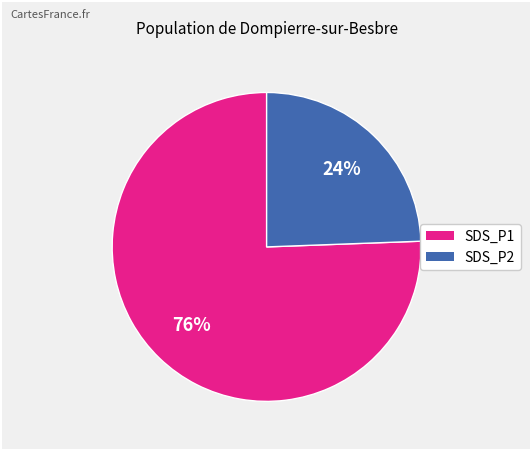

Does any single category account for the majority?

Yes